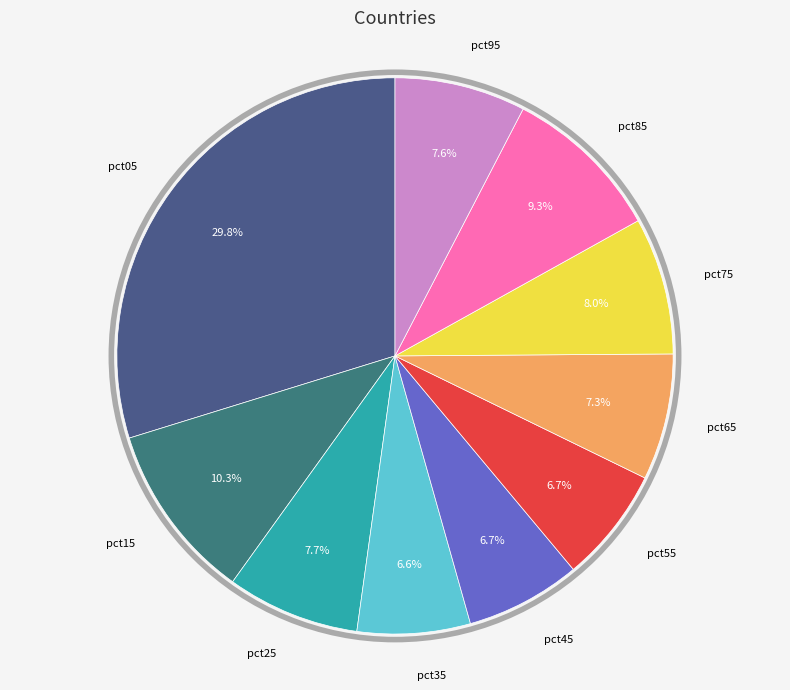

Does any single category account for the majority?

No